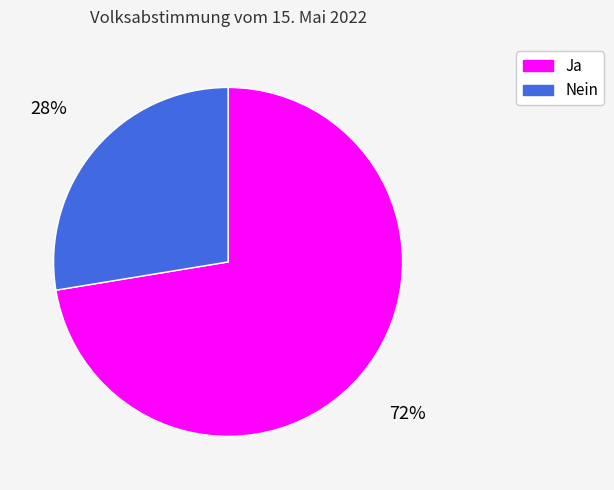

What percentage is the Nein slice, to the nearest percent?

28%